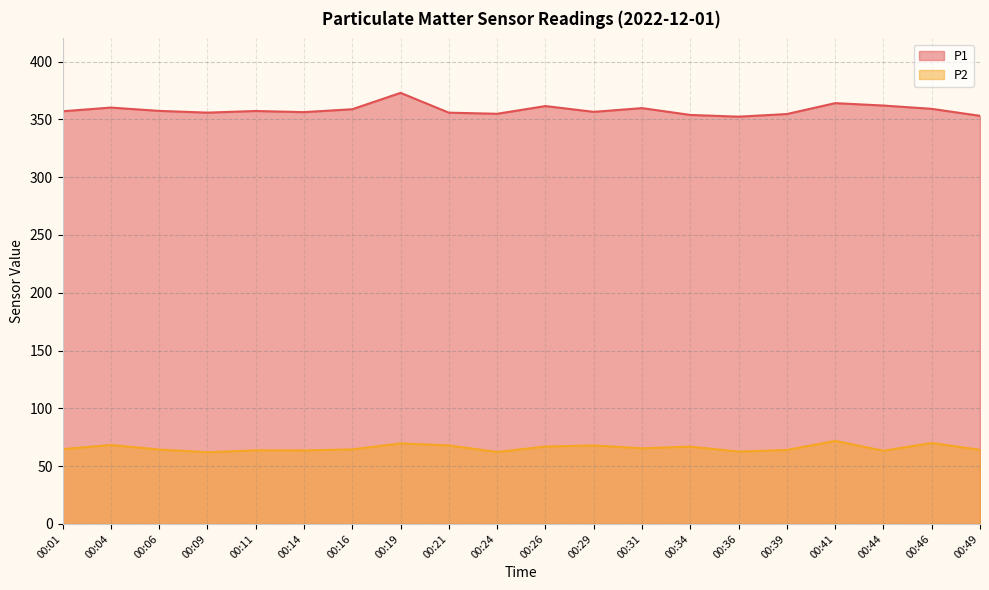

Which series changed the most between 00:11 and 00:14?

P1